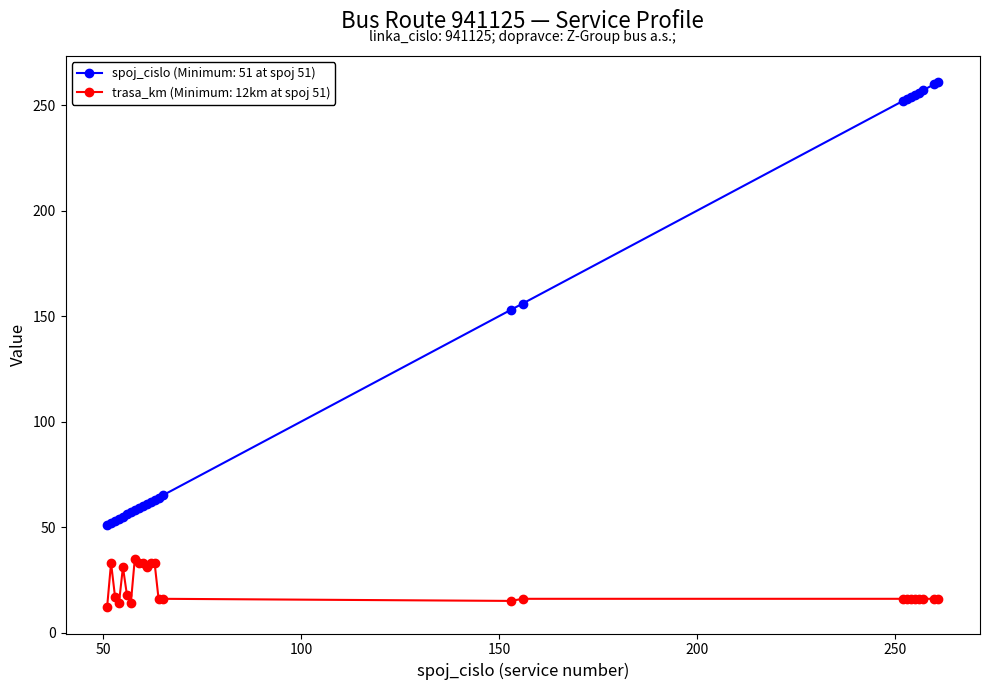

Rank the series by their average value, from highest to lowest.

spoj_cislo (Minimum: 51 at spoj 51), trasa_km (Minimum: 12km at spoj 51)